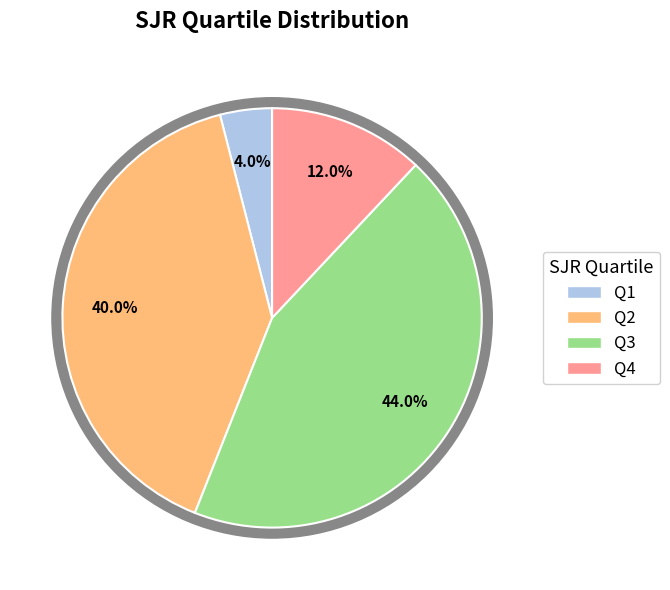

Rank the categories by value from highest to lowest.

Q3, Q2, Q4, Q1